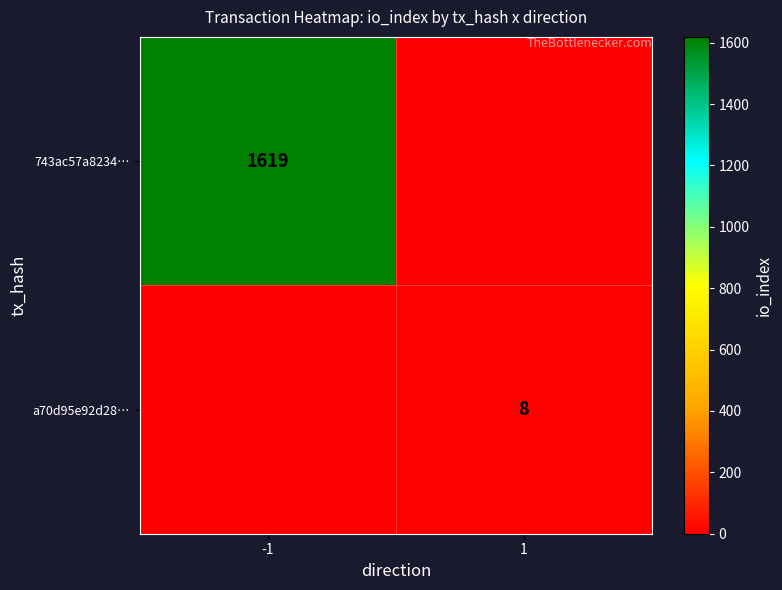

The a70d95e92d28… series shows 8 at 1. True or false?

True